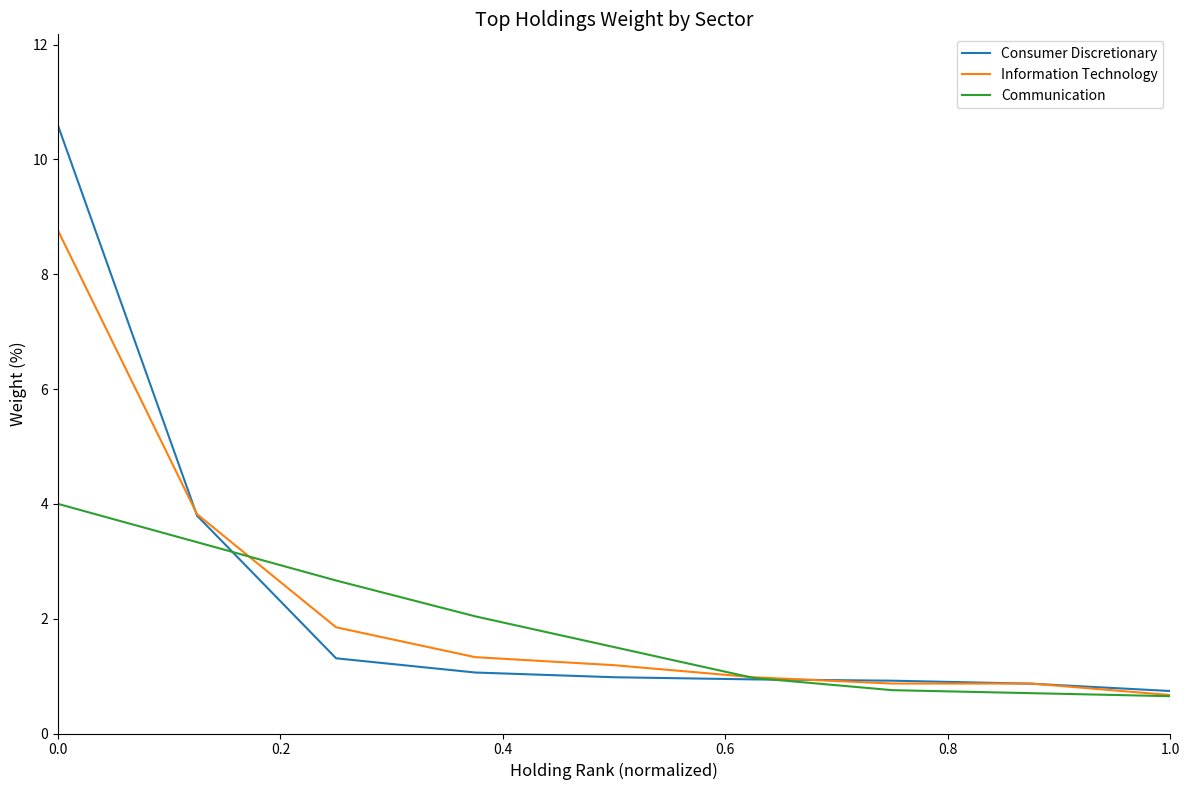

What are all the series names shown in the legend?

Consumer Discretionary, Information Technology, Communication